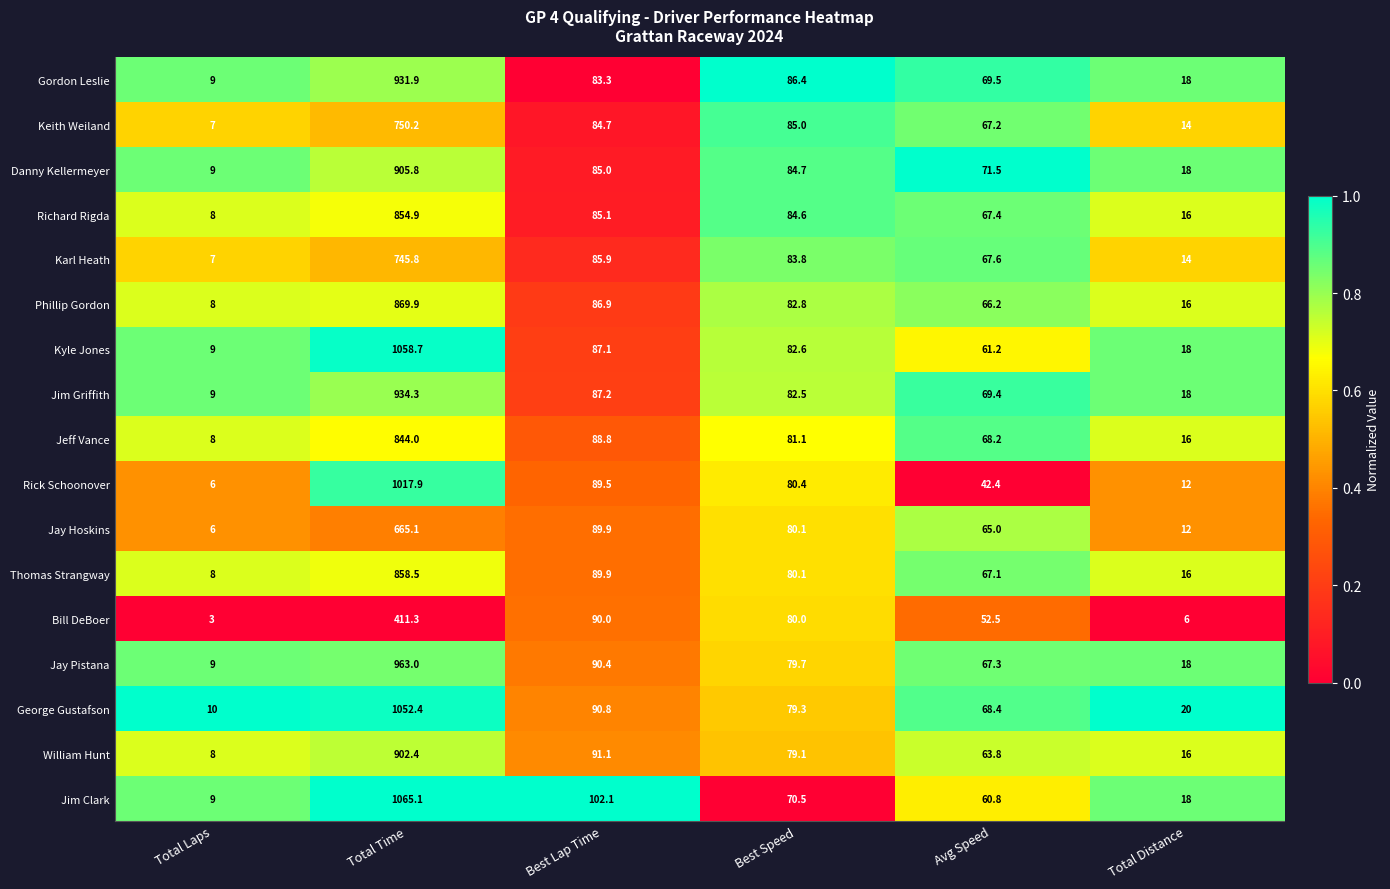

Rank the series by their maximum value, from lowest to highest.

Bill DeBoer, Jay Hoskins, Karl Heath, Keith Weiland, Jeff Vance, Richard Rigda, Thomas Strangway, Phillip Gordon, William Hunt, Danny Kellermeyer, Gordon Leslie, Jim Griffith, Jay Pistana, Rick Schoonover, George Gustafson, Kyle Jones, Jim Clark